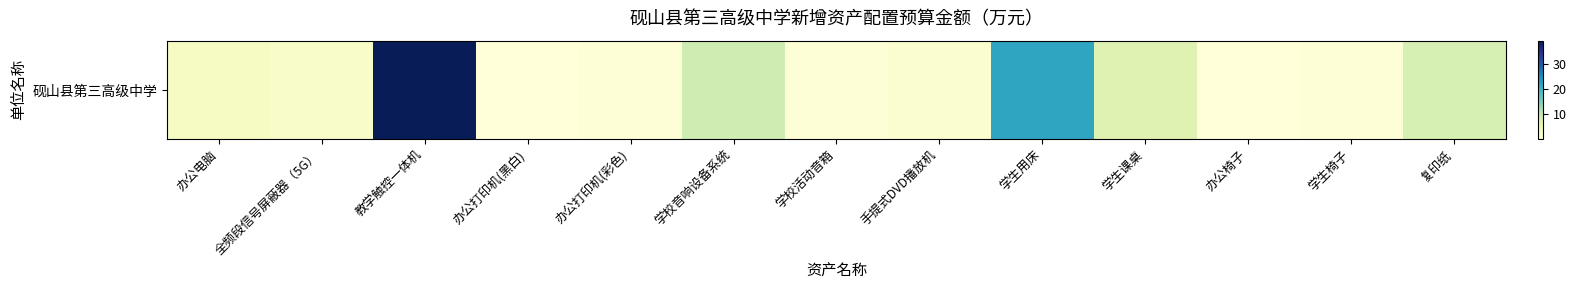

Reading left to right, extract all data points from this chart.

3.0	2.4	39.0	0.3	0.8	9.0	0.8	1.5	21.9	6.9	0.4	0.8	8.0